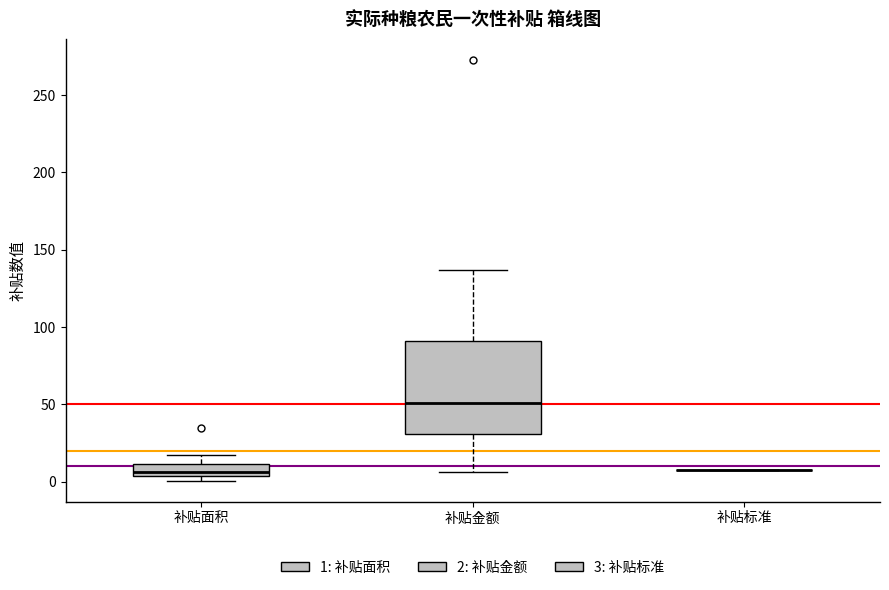

Reading left to right, transcribe this box plot: for each box, give where its median line is, the range the box spans, and where its two whiskers end, as read against the y-axis. The values are not printed on the chart, so give them approximately, as read against the axis.

补贴面积: median 5 (just above the box's lower edge), box 5 to 10, whiskers 0 to 15
补贴金额: median 50, box 30 to 90, whiskers 5 to 135
补贴标准: box collapsed to a line at 10, whiskers 10 to 10